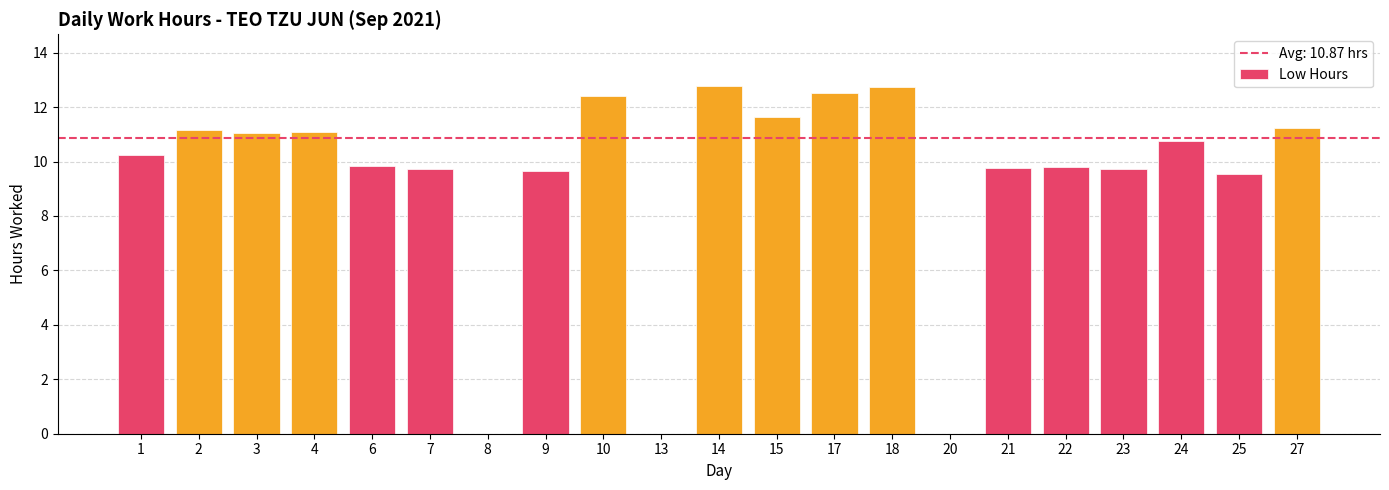

At which label does the data first exceed 10?

1